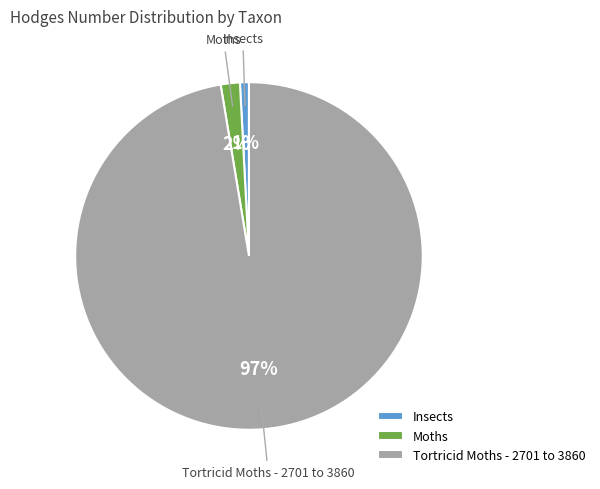

Which category accounts for the majority?

Tortricid Moths - 2701 to 3860